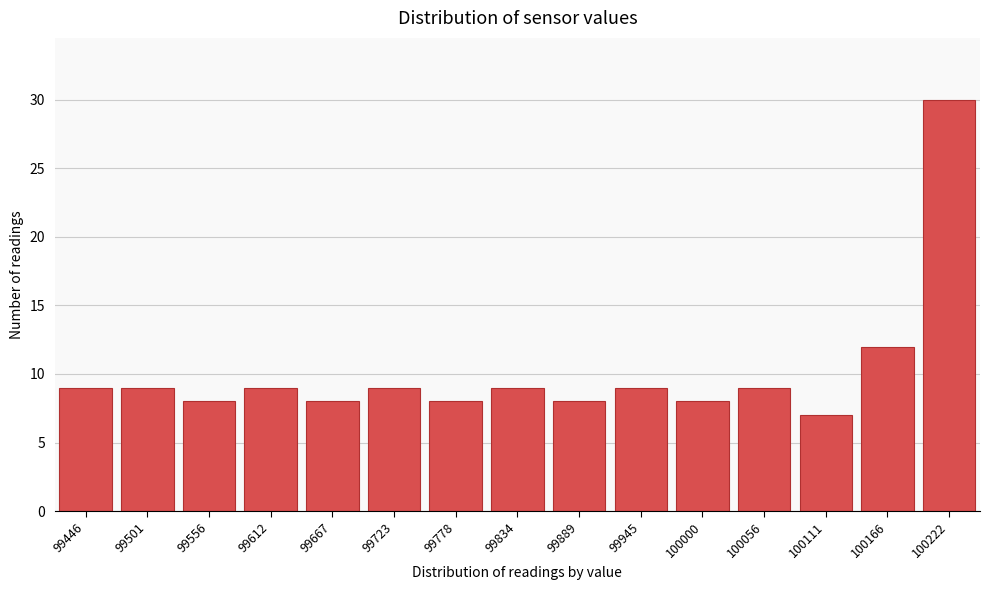

Reading left to right, extract all data points from this chart.

9	9	8	9	8	9	8	9	8	9	8	9	7	12	30